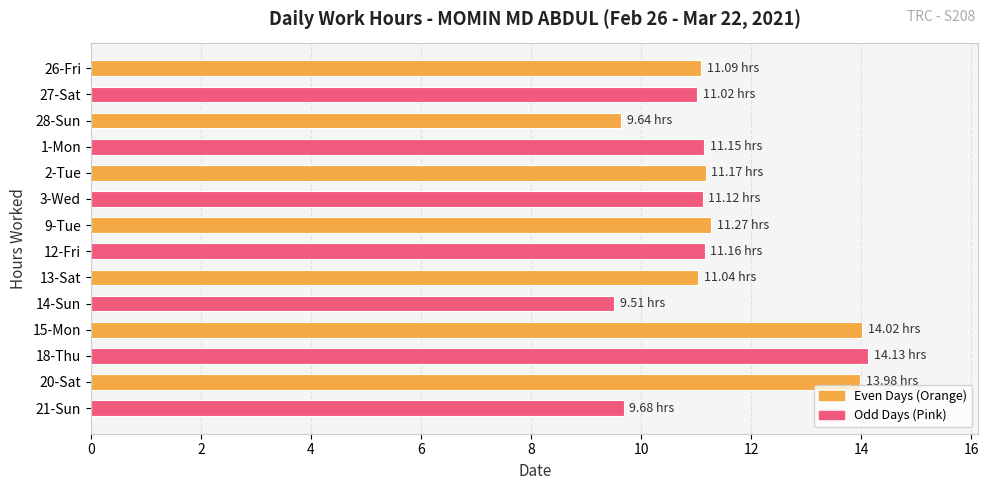

What is the sum of all values?

160.0